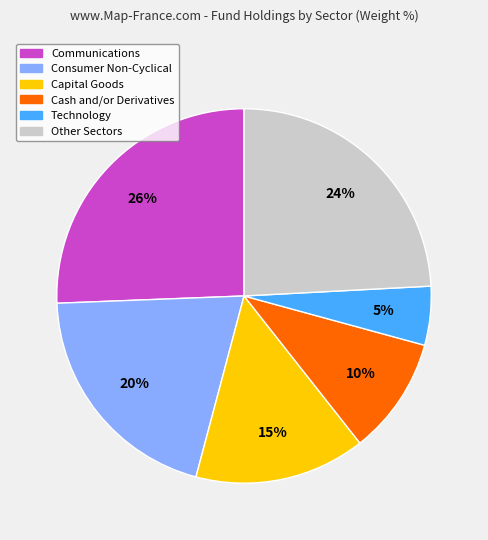

How many segments does this pie chart have?

6